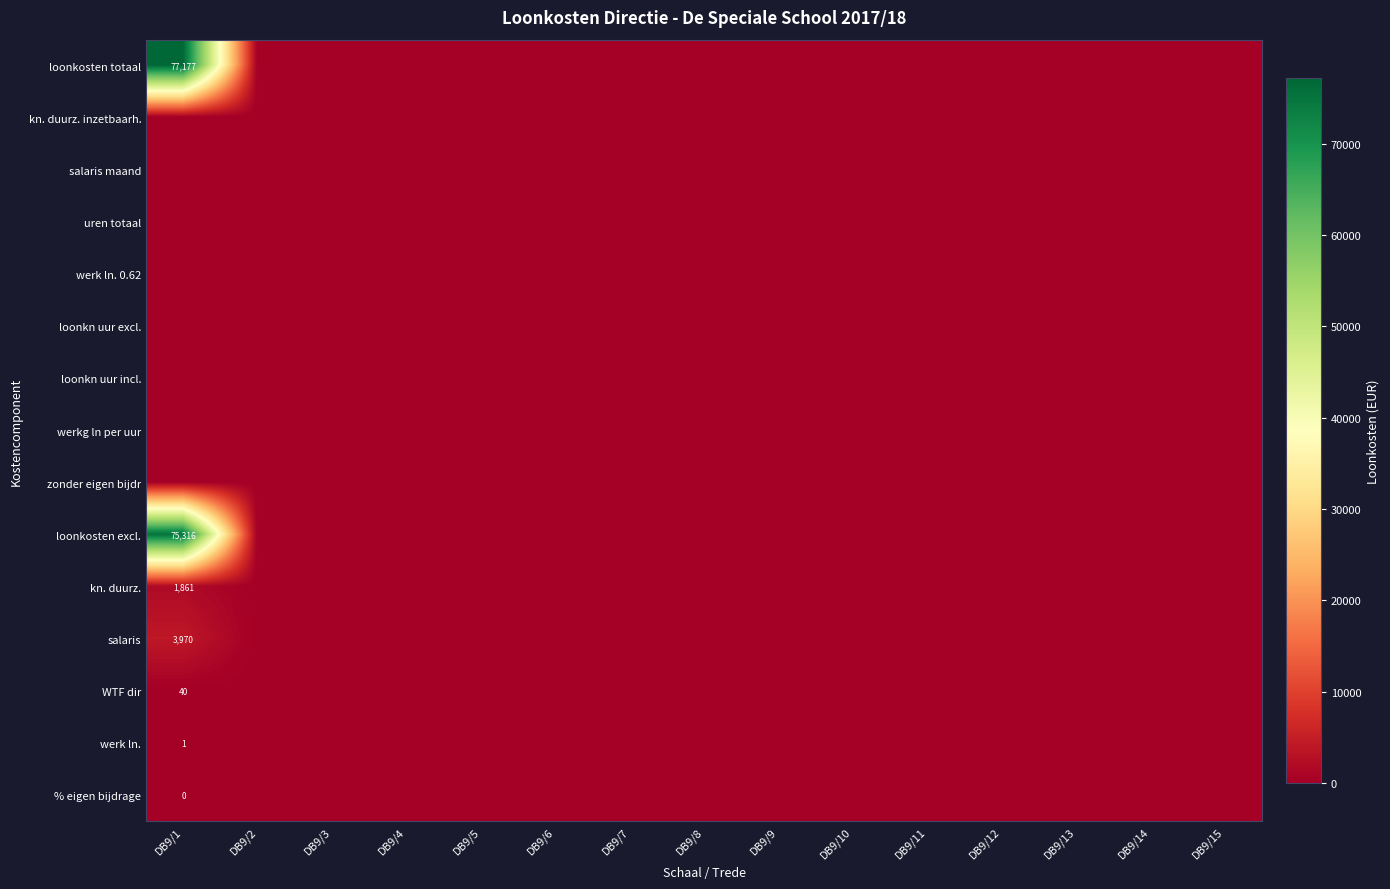

Which series has the largest total across all categories?

loonkosten totaal